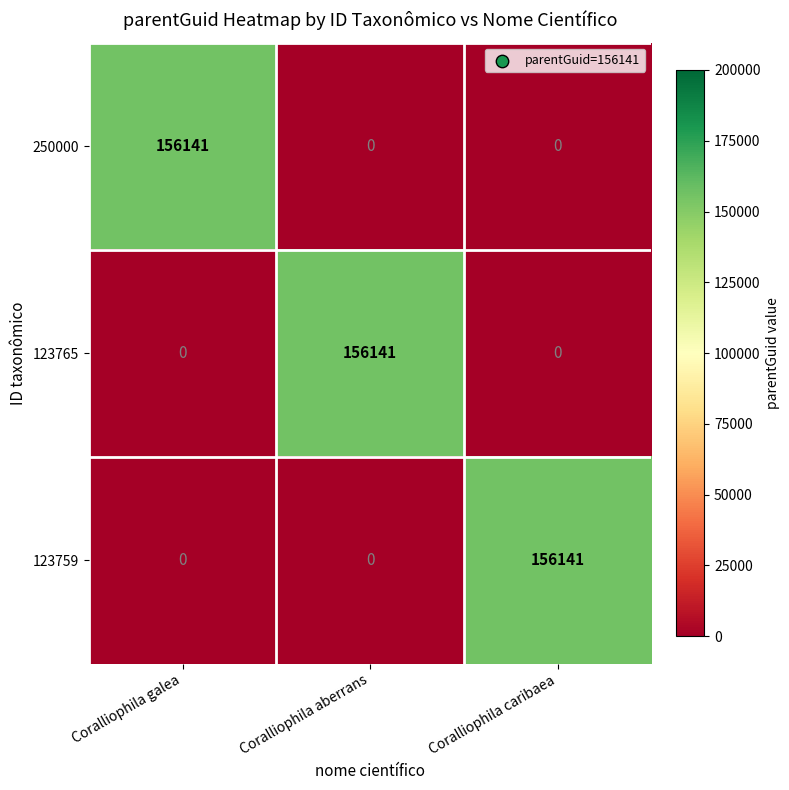

Is it true that 123765 equals 0 at Coralliophila galea?

True